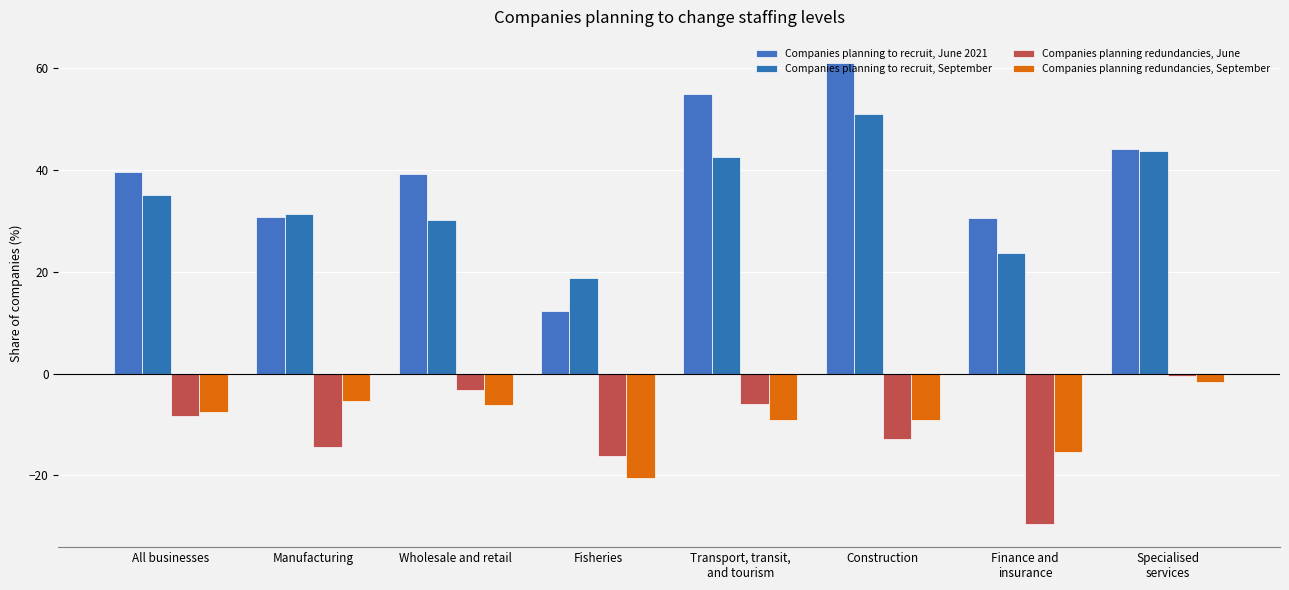

How many data points in Companies planning to recruit, September are above 35?

4